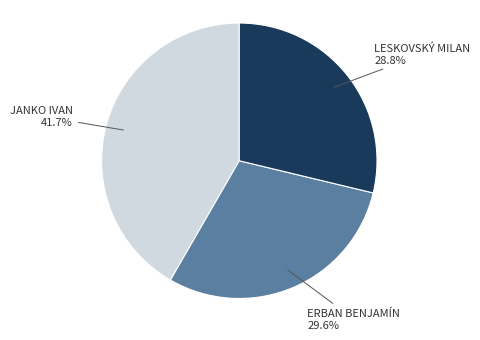

Is there a majority slice in this chart?

No